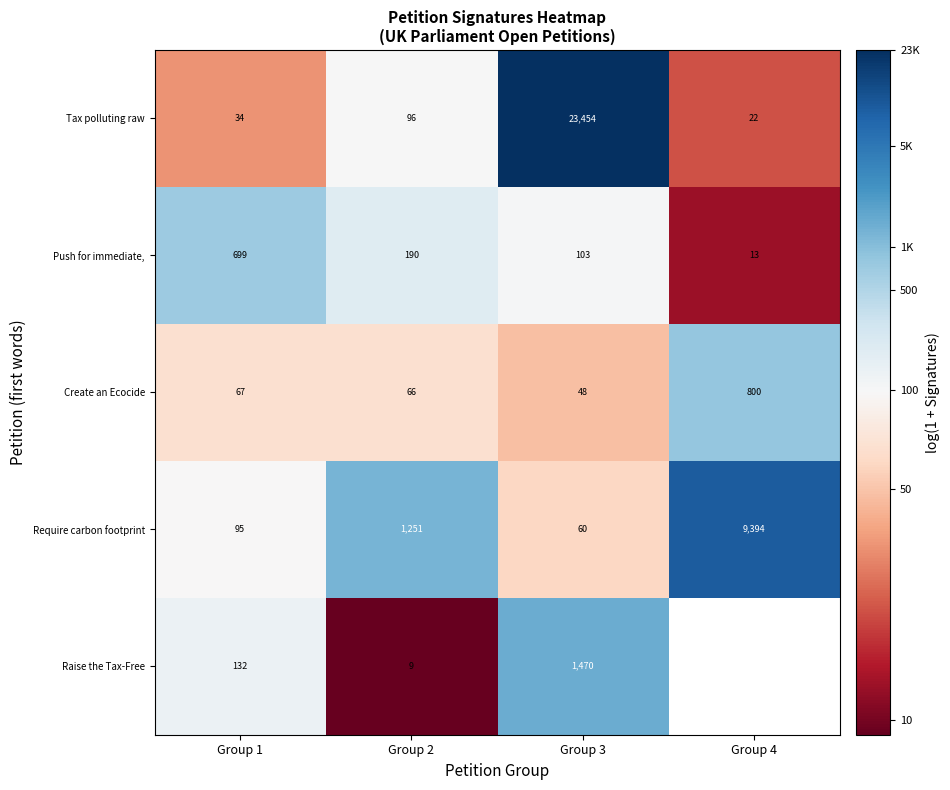

Is the value of Create an Ecocide at Group 1 greater than the value of Require carbon footprint at Group 1?

No